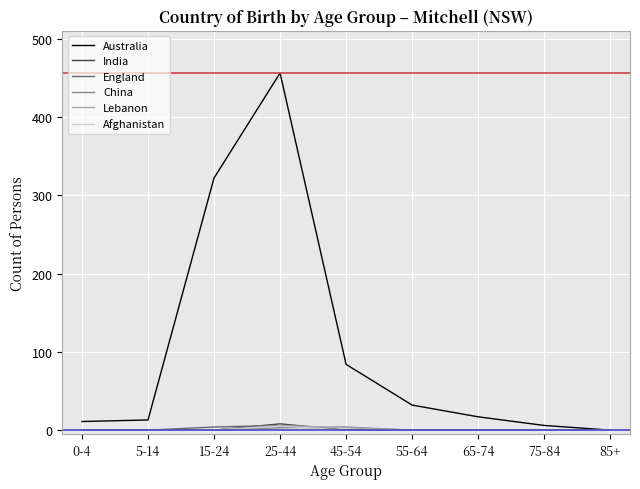

Which series has the widest spread of values?

Australia